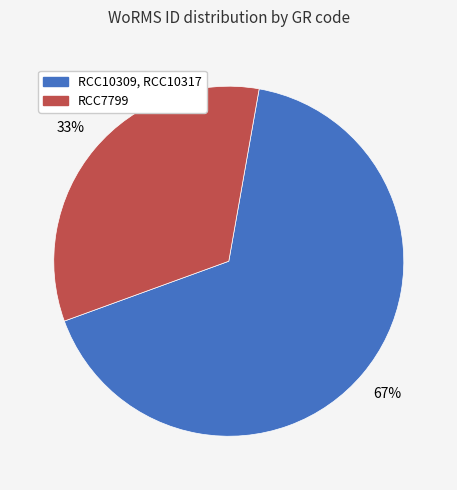

To the nearest percent, what percentage of the pie is RCC7799?

33%